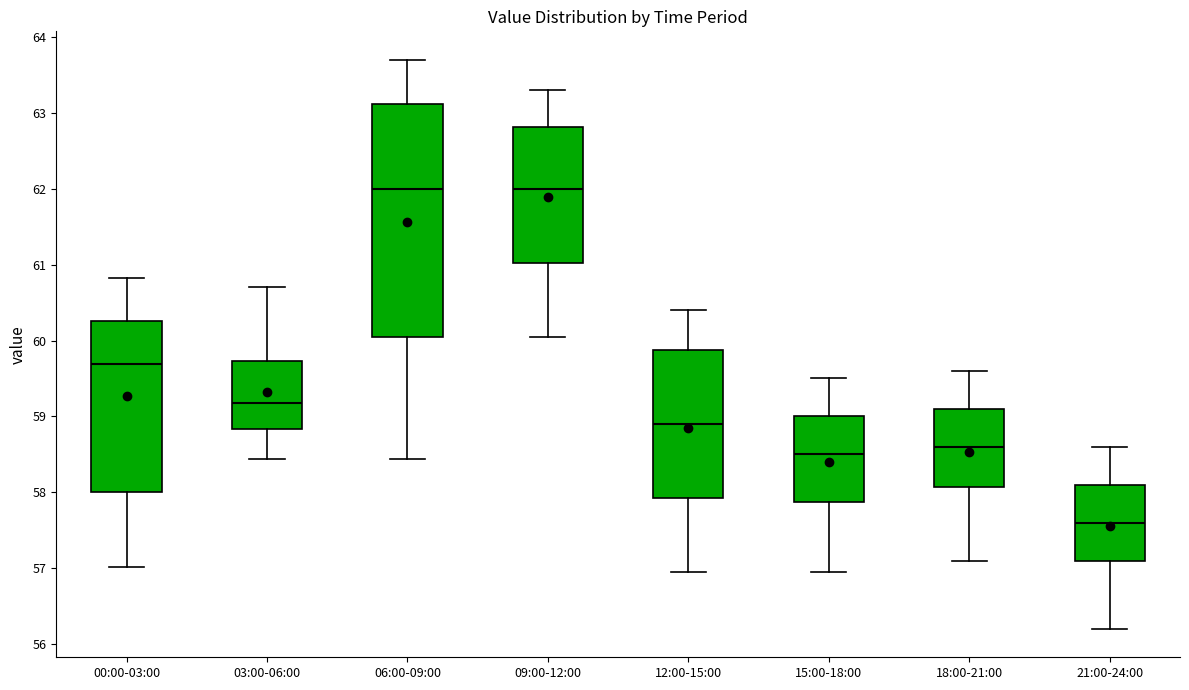

Which box has the lowest median line?

21:00-24:00